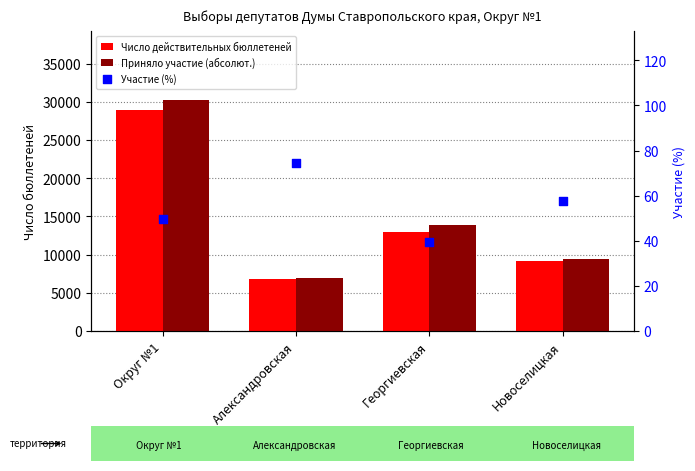

At which category is the sum across all series the highest?

Округ №1